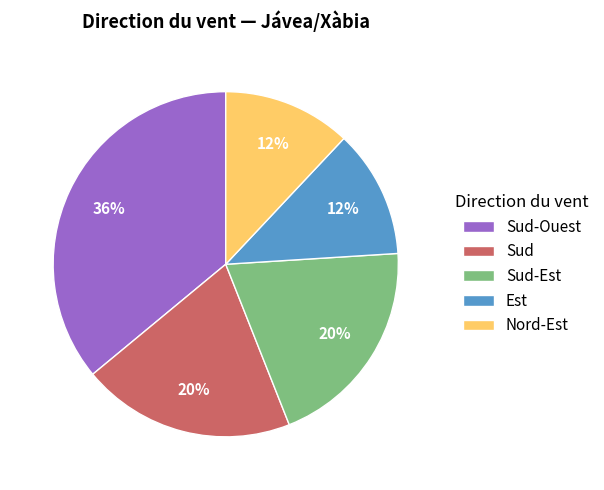

Does Sud account for over 50% of the chart?

No